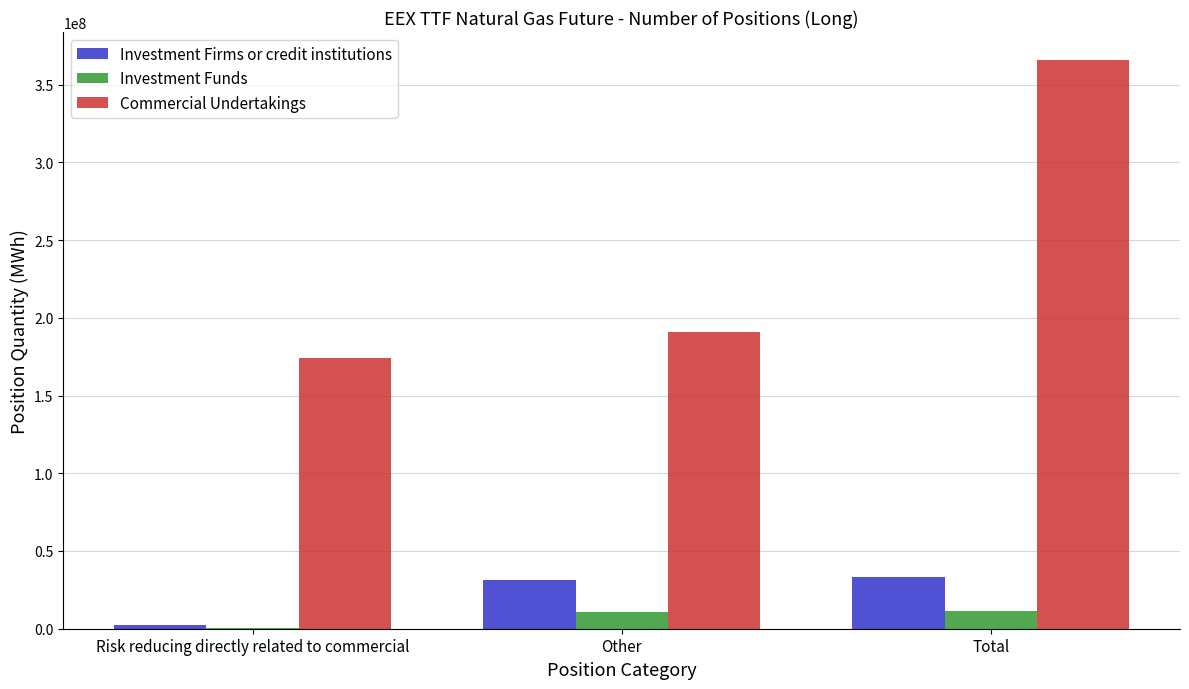

Between Risk reducing directly related to commercial and Total, which series saw the biggest shift?

Commercial Undertakings